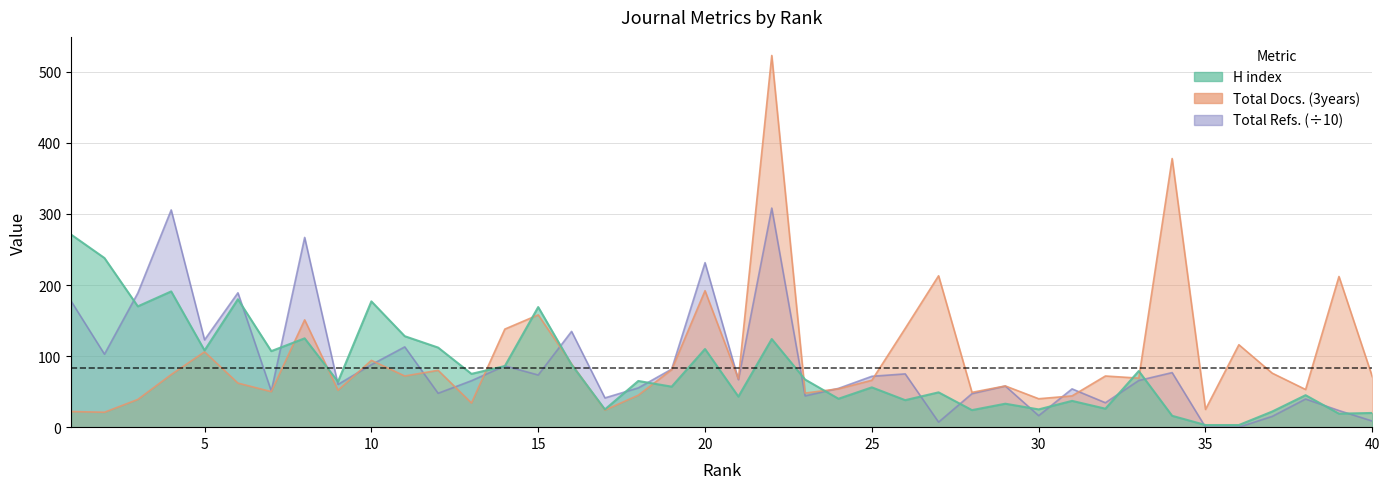

The value of Total Refs. at 22 is 308.3. True or false?

True